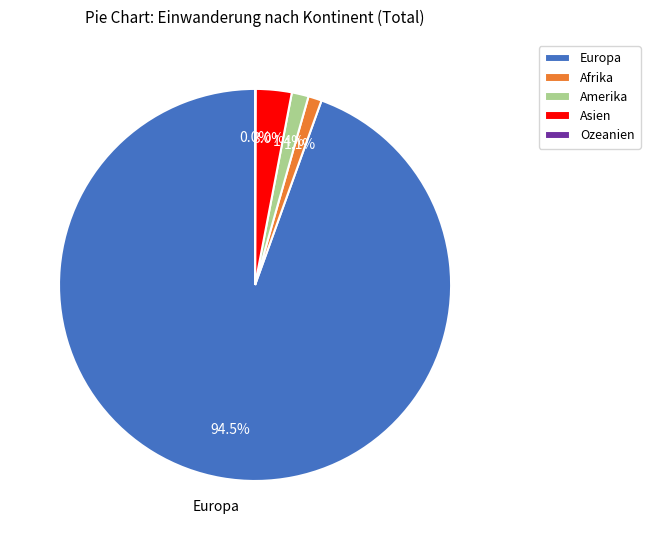

What portion of the pie excludes Europa?

5.5%